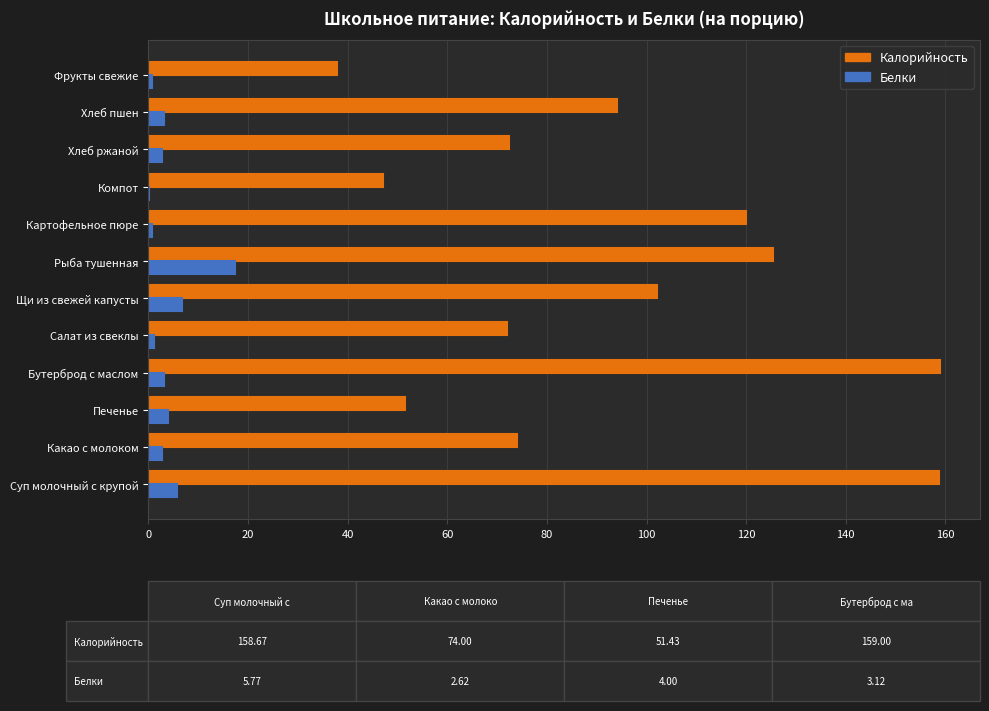

Which series has the largest total across all categories?

Калорийность